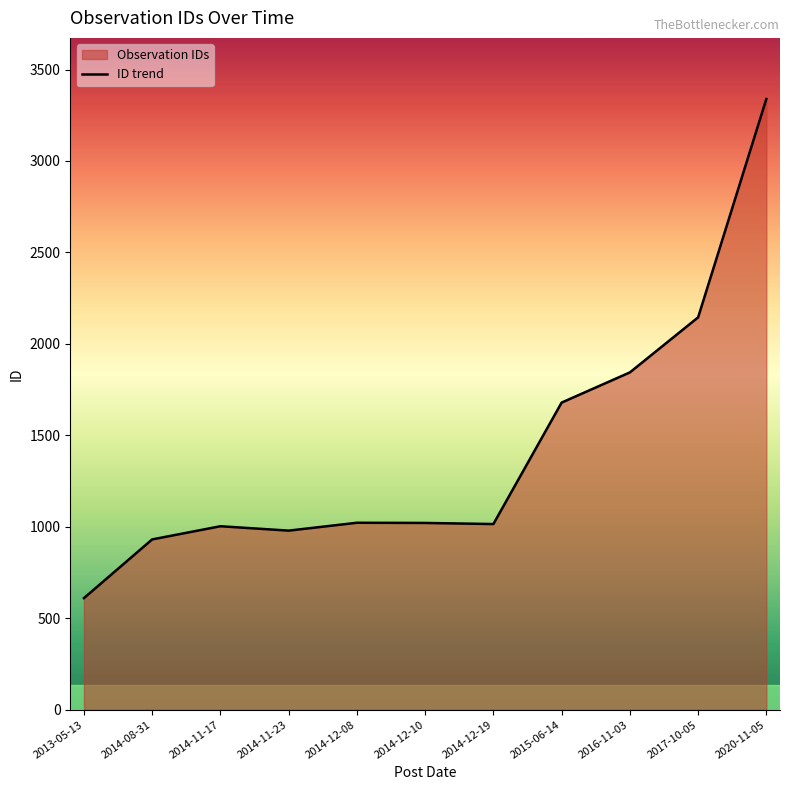

What is the sum of all values?

15588